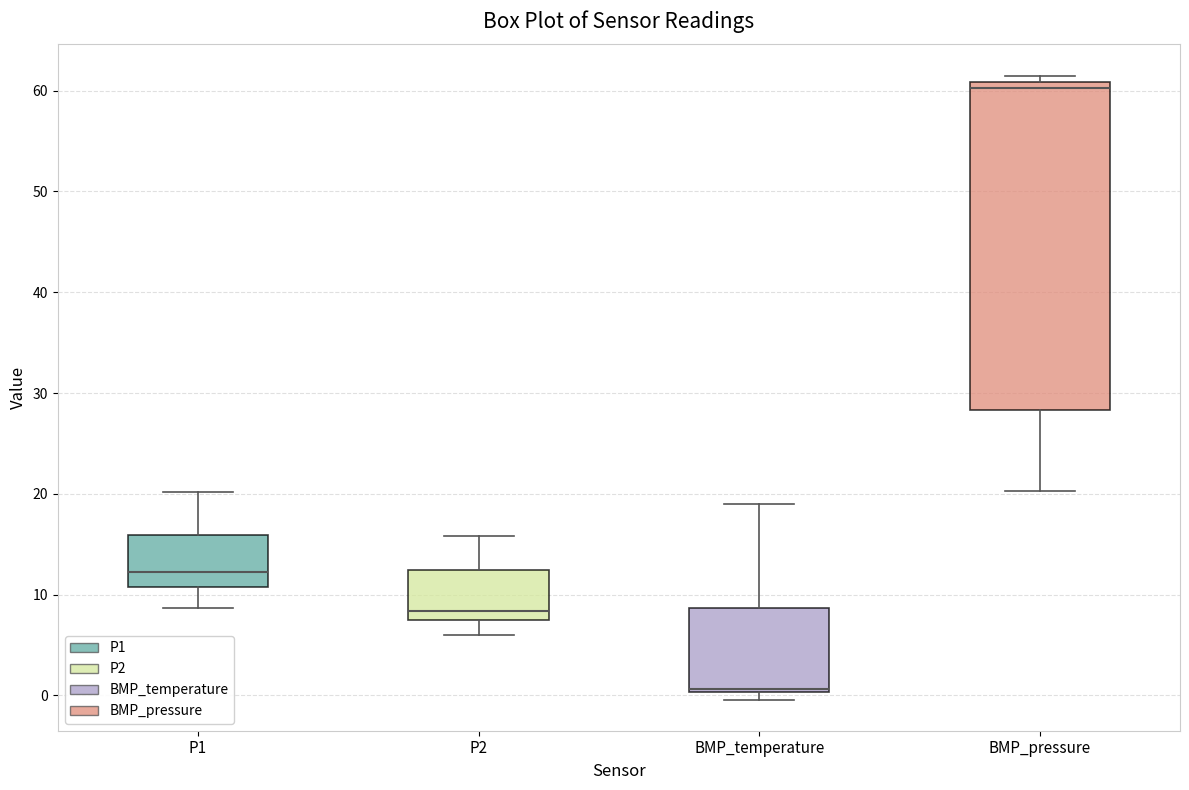

Where is the upper edge of the box for P1 on the y-axis? The values are not printed on the chart, so give them approximately, as read against the axis.

16